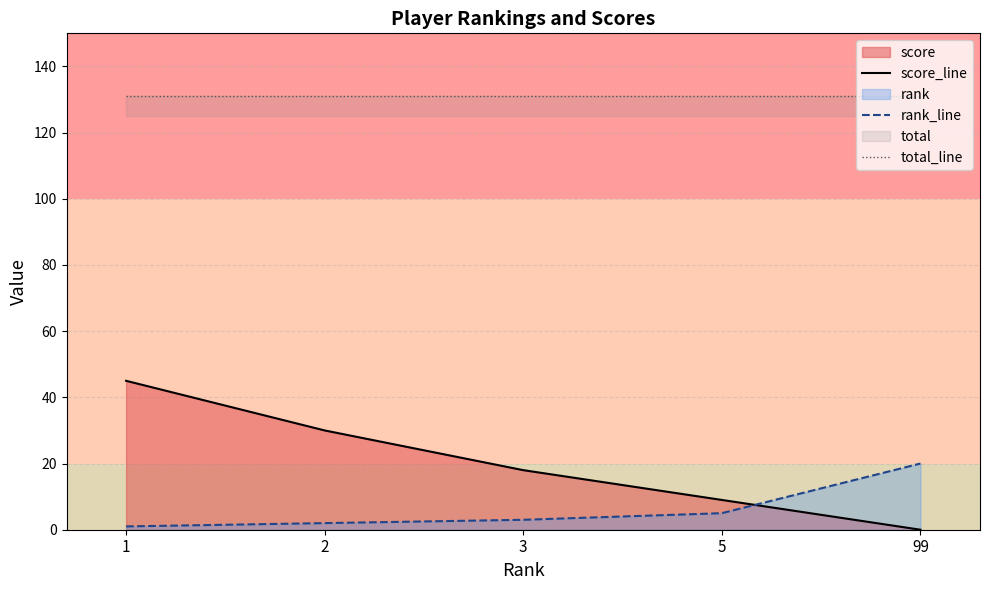

At which label does rank_line reach its peak?

99